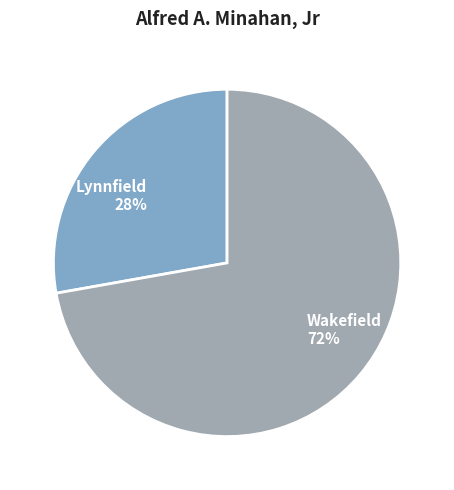

True or false: Wakefield accounts for 72% of the total.

True